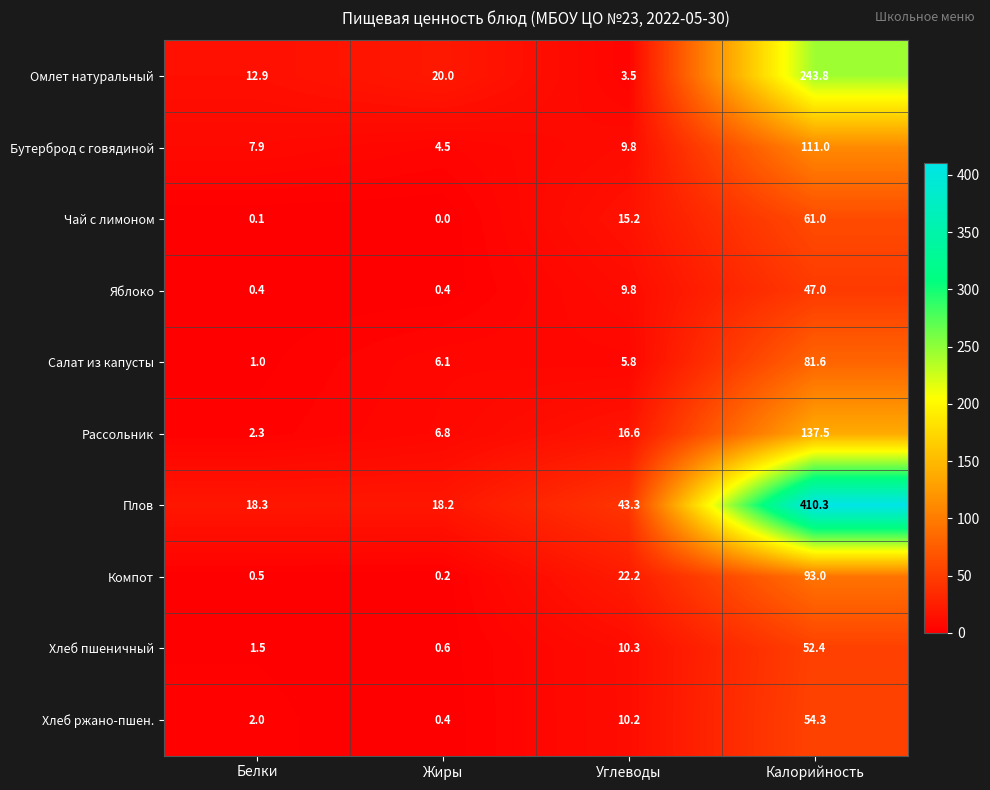

What is the difference between the highest and lowest values at Жиры?

20.0